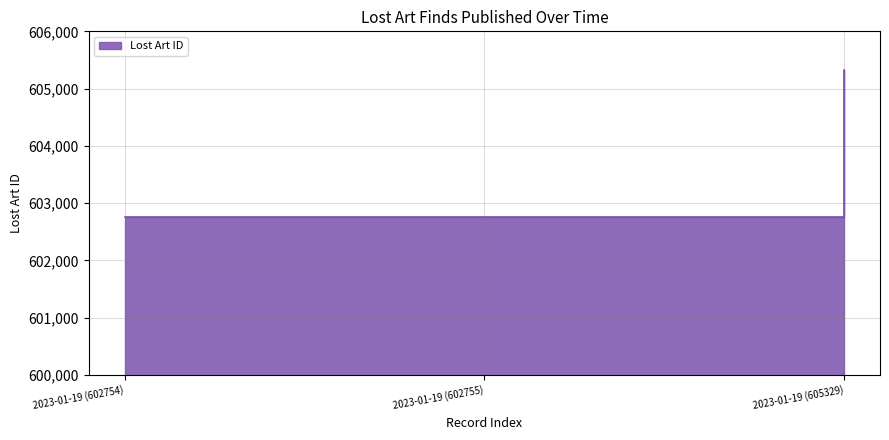

Does the chart have visible grid lines?

Yes